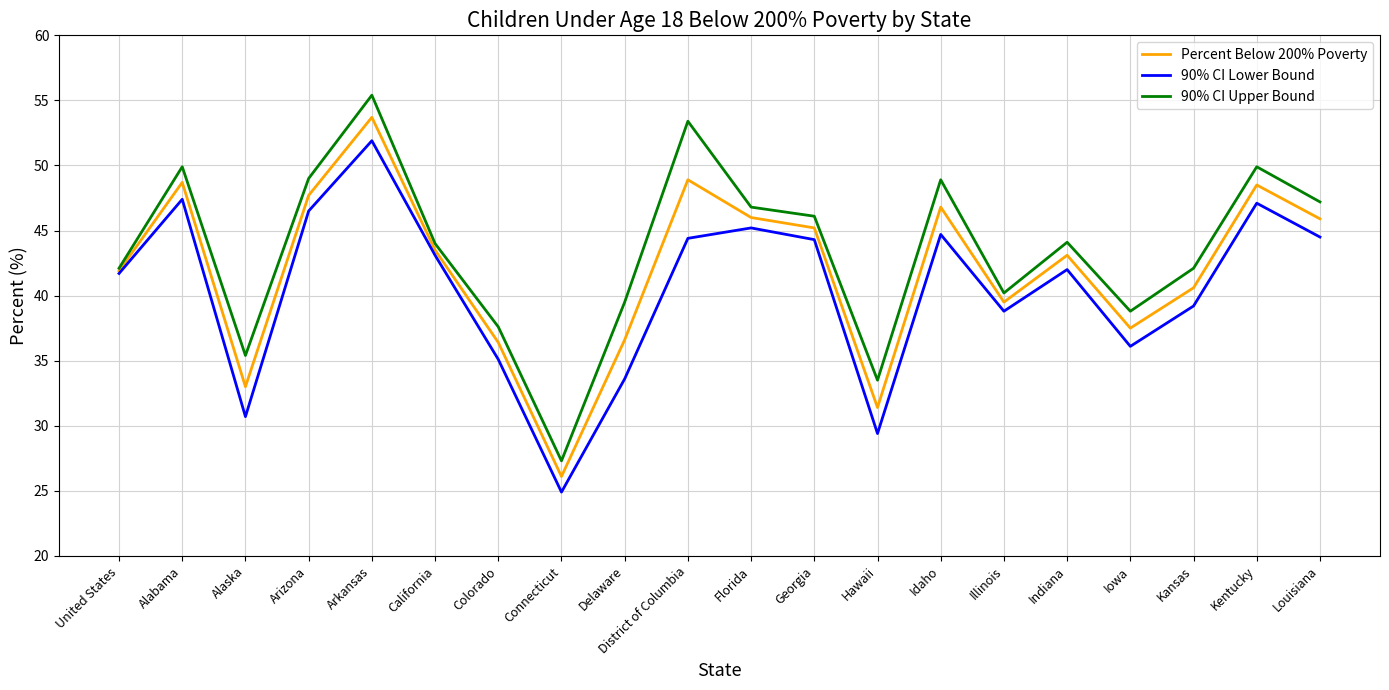

At which label does Percent Below 200% Poverty reach its peak?

Arkansas